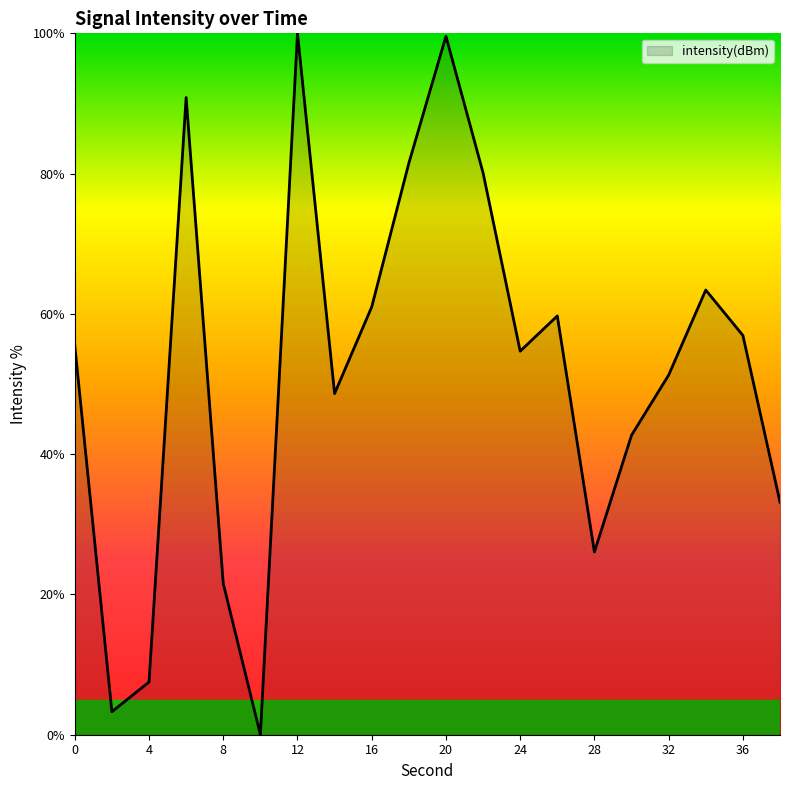

What is the greatest value displayed?

100.0